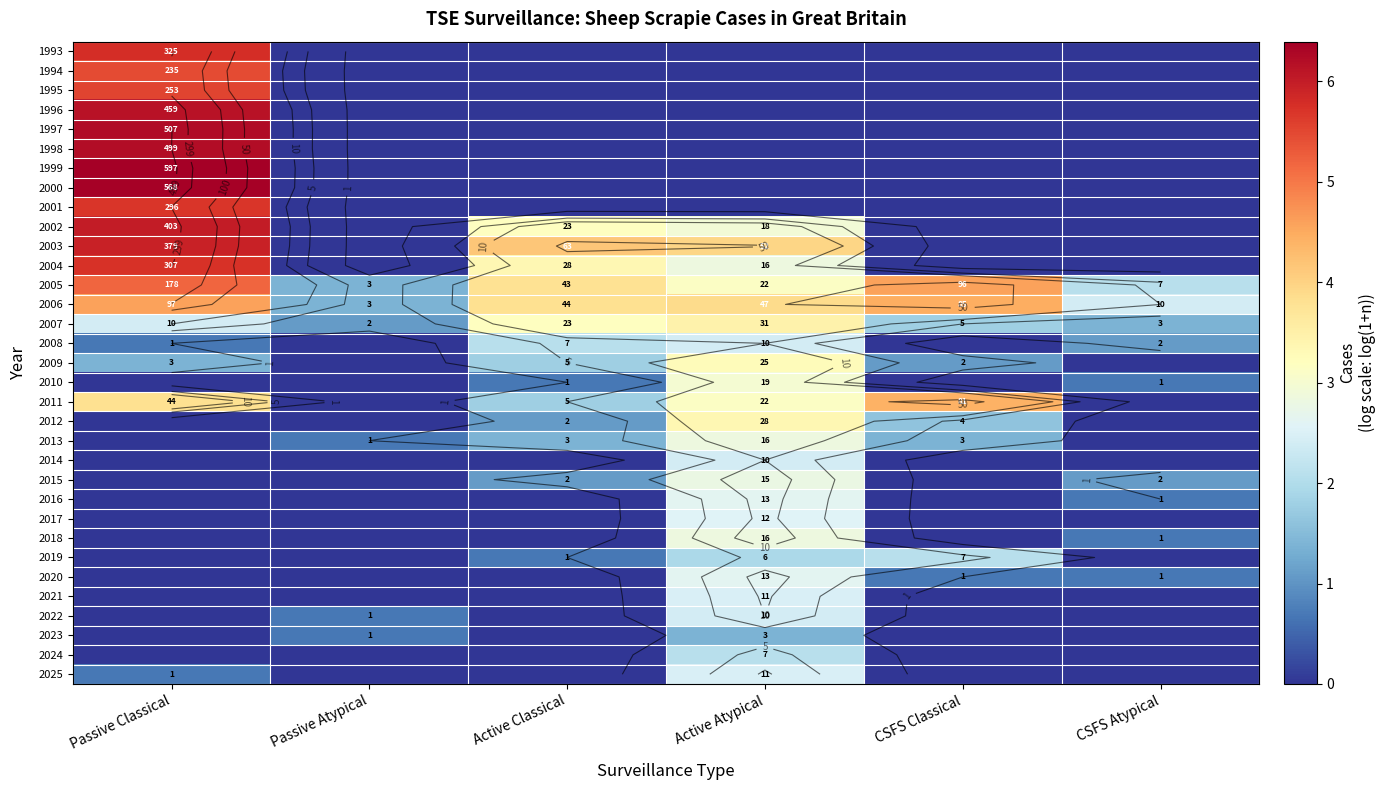

Which has a higher value, Active Atypical or Passive Atypical?

Active Atypical